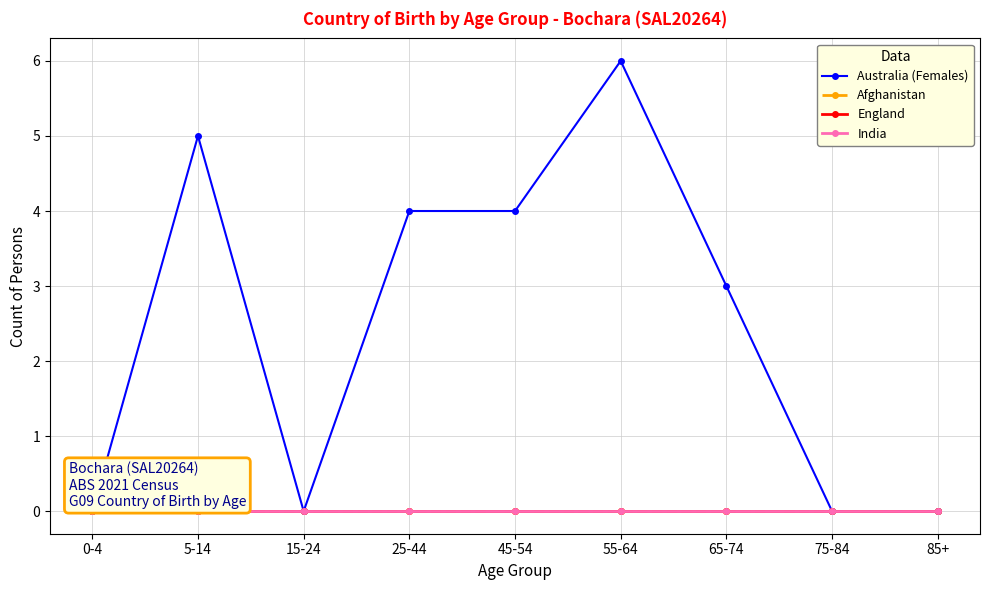

What is the value of the Australia (Females) point at the 5th from the left?

4